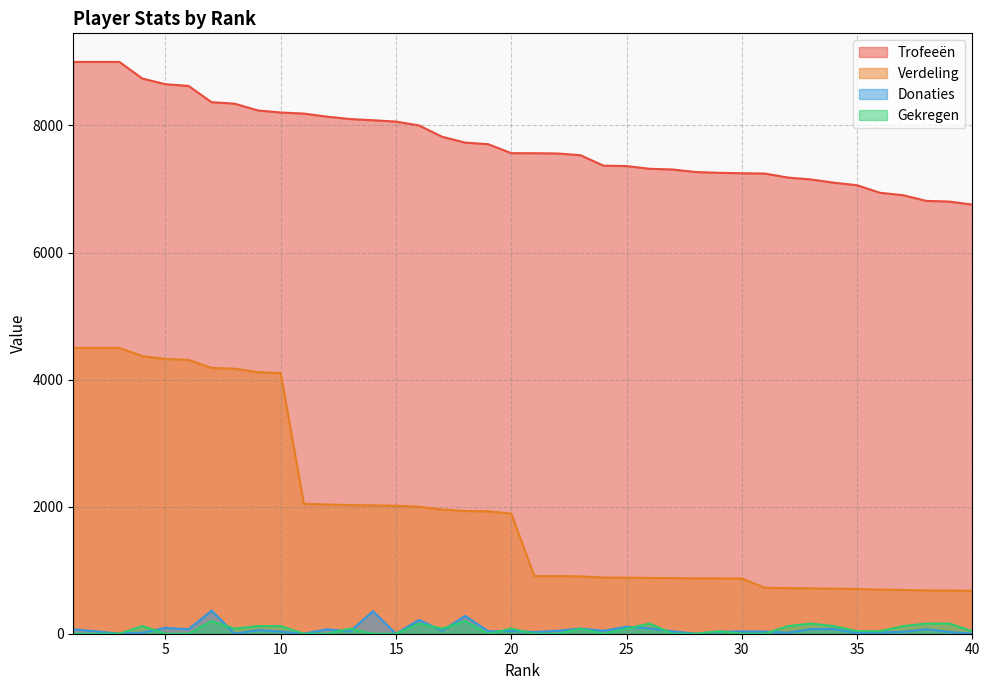

How many lines are shown in the chart?

4